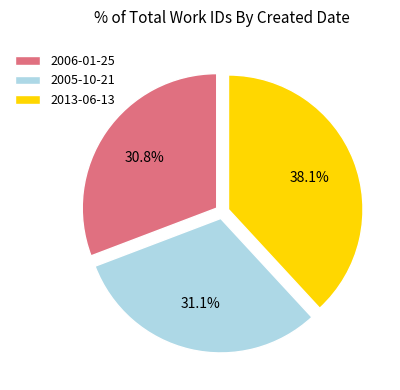

True or false: 2006-01-25 accounts for 38% of the total.

False